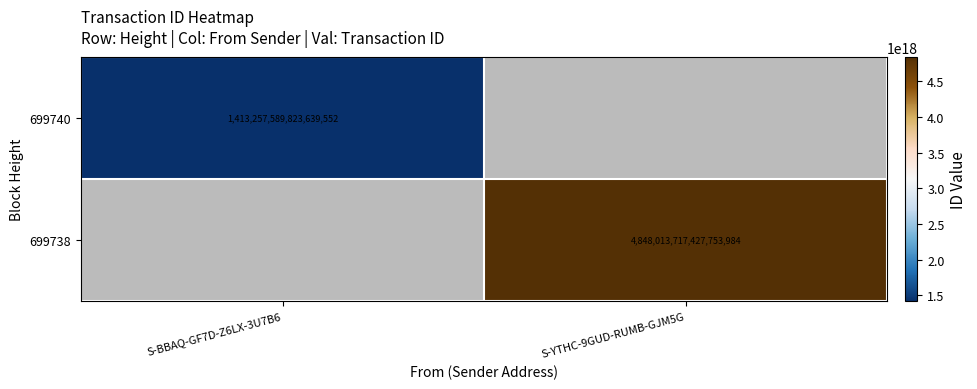

The value of 699738 at S-YTHC-9GUD-RUMB-GJM5G is 4848013717427753984. True or false?

True